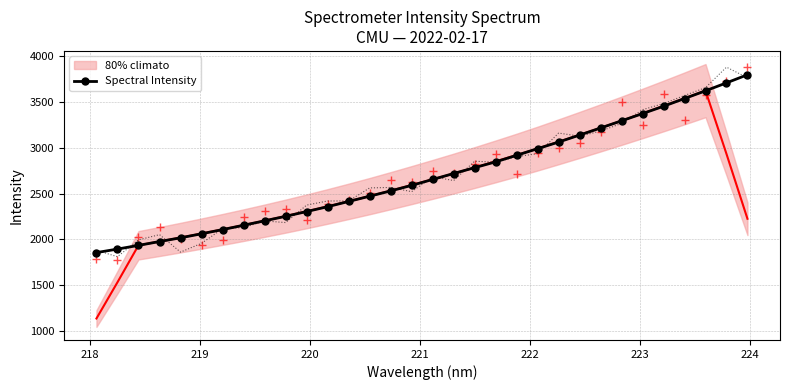

What is the average value?

2694.6